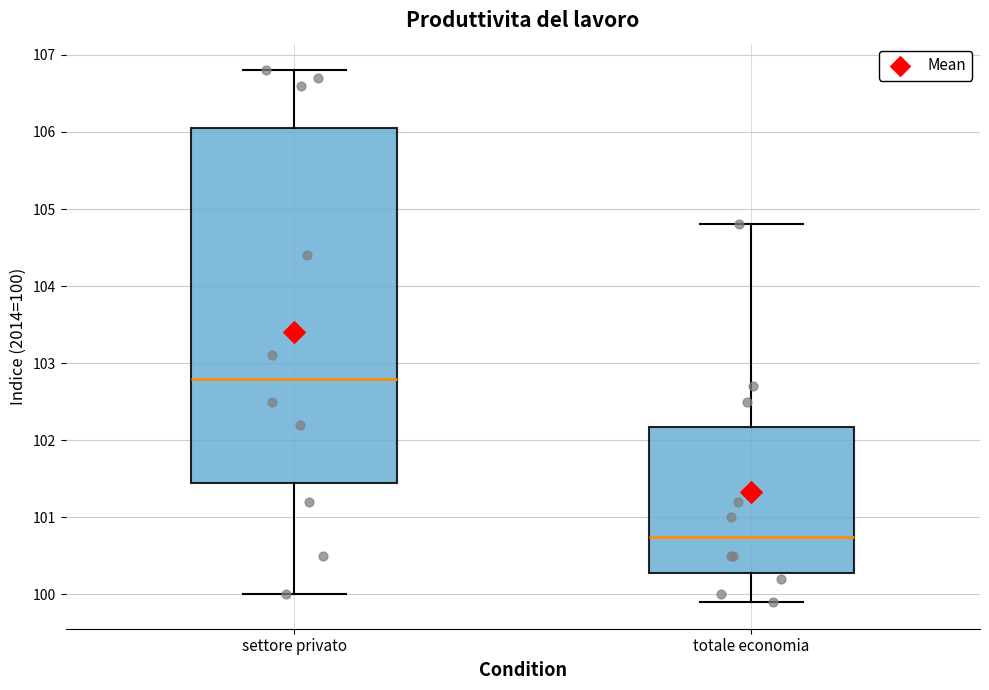

Reading left to right, transcribe this box plot: for each box, give where its median line is, the range the box spans, and where its two whiskers end, as read against the y-axis. The values are not printed on the chart, so give them approximately, as read against the axis.

settore privato: median 102.8, box 101.5 to 106.1, whiskers 100.0 to 106.8
totale economia: median 100.8, box 100.3 to 102.2, whiskers 99.9 to 104.8